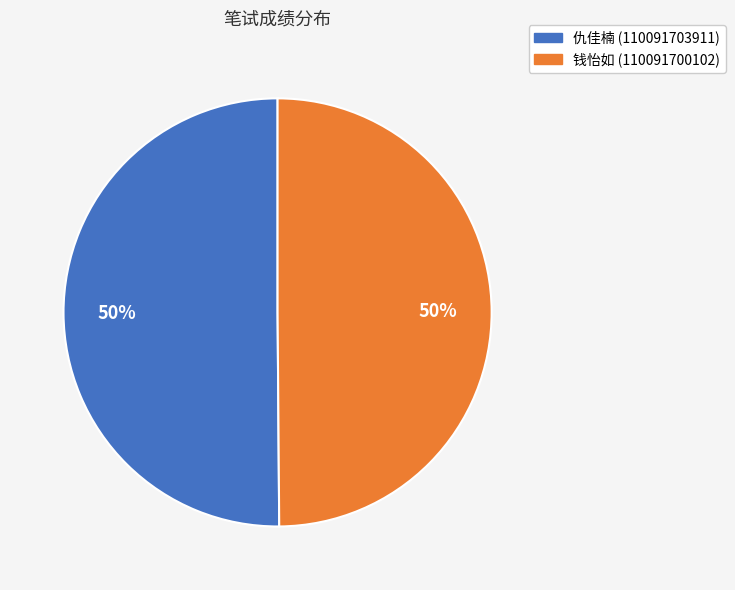

To the nearest percent, what is the combined percentage of 仇佳楠 (110091703911) and 钱怡如 (110091700102)?

100%